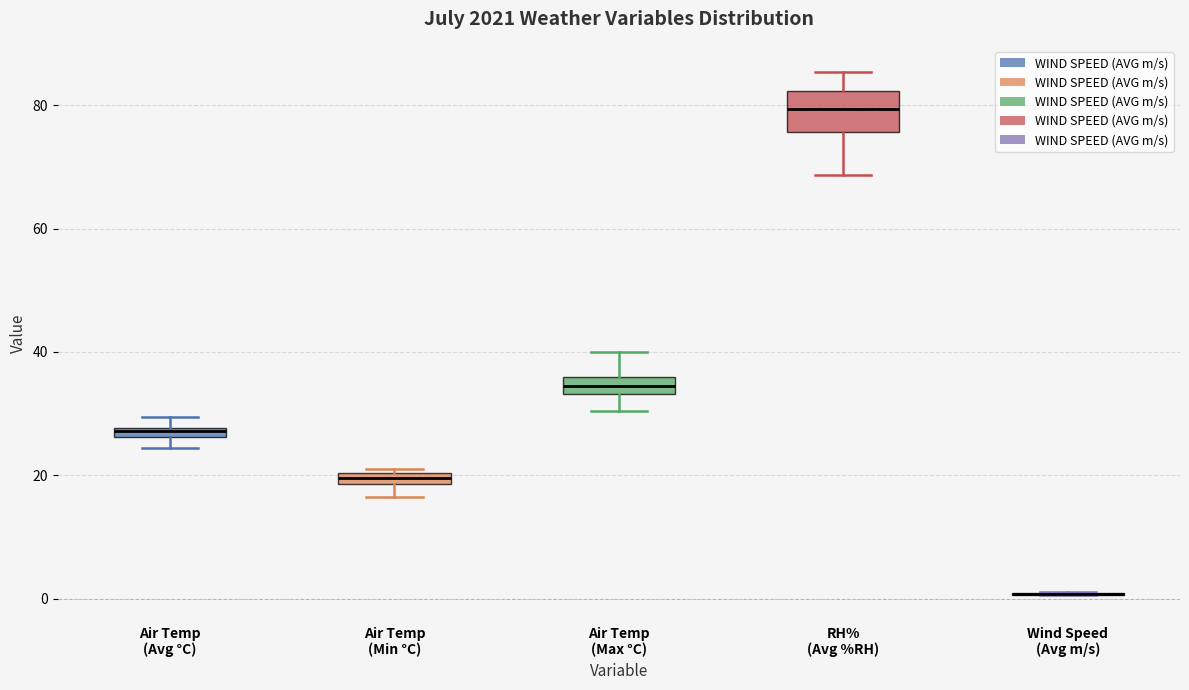

Which box is the tallest, from its lower edge to its upper edge?

RH% (Avg %RH)